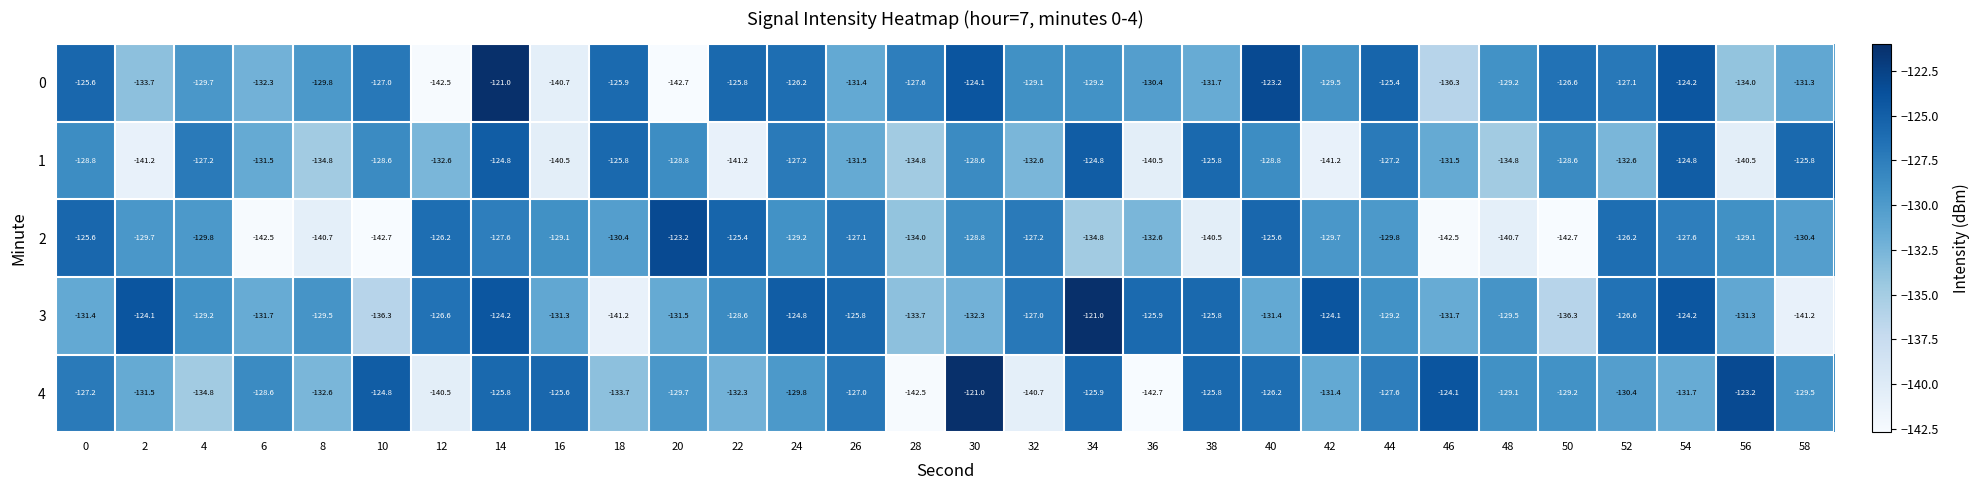

Which series changed the most between 32 and 58?

3